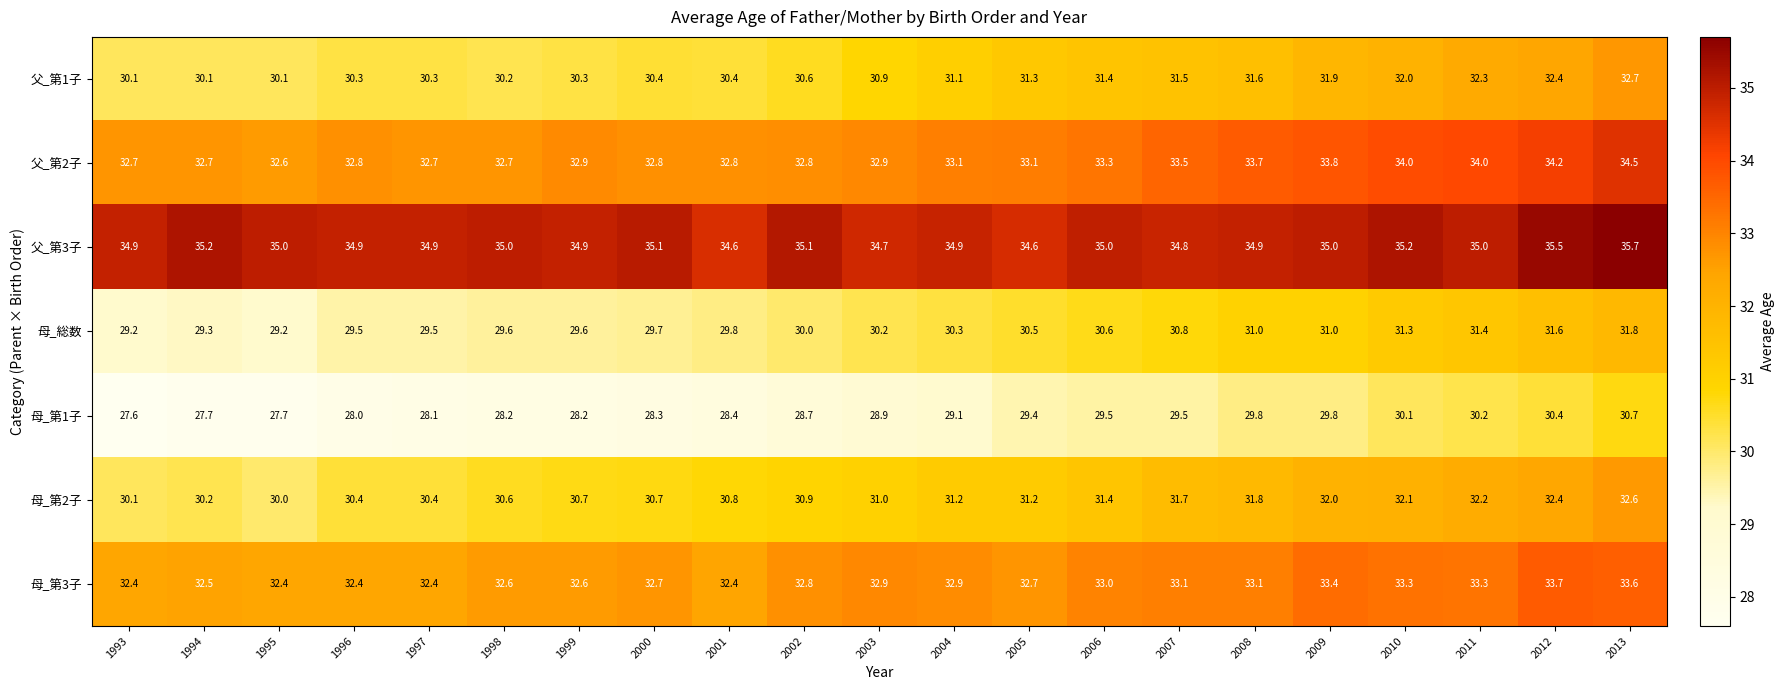

What is the total value across all series at 1993?

217.0